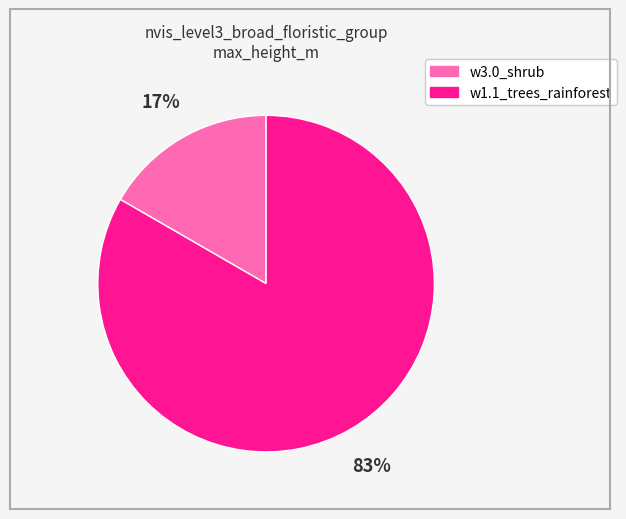

How many slices are in this pie chart?

2